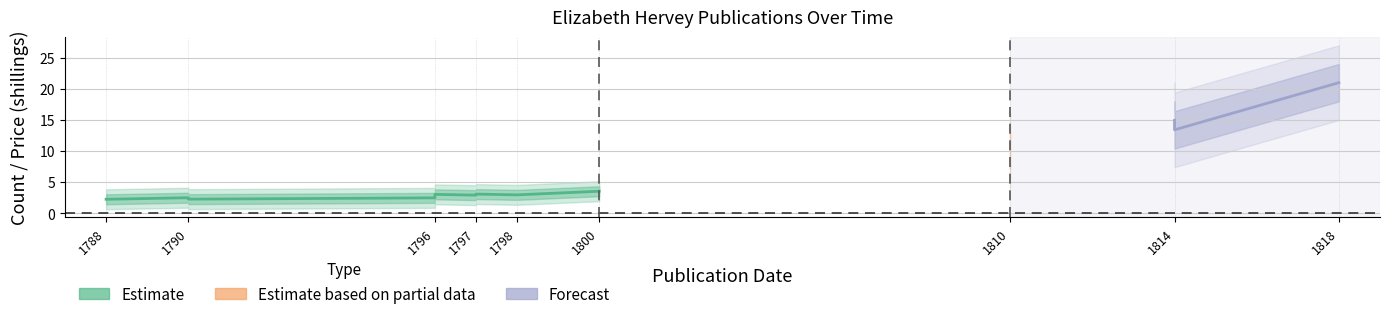

Is this an area chart (filled region under the line)?

No